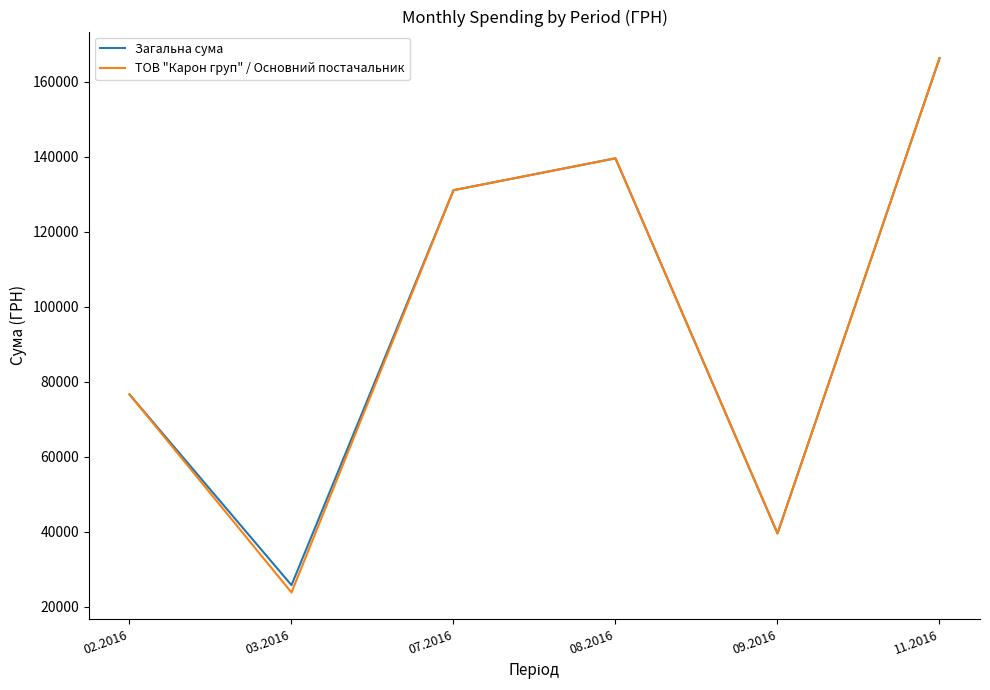

What is the total value across all series at 08.2016?

279176.2